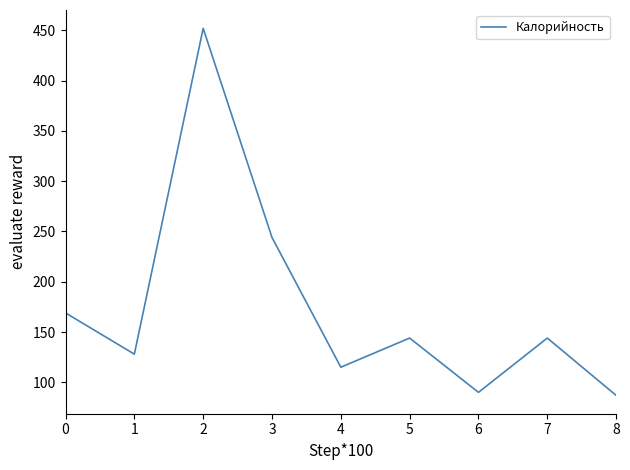

What is the change in value from 7 to 8?

-57